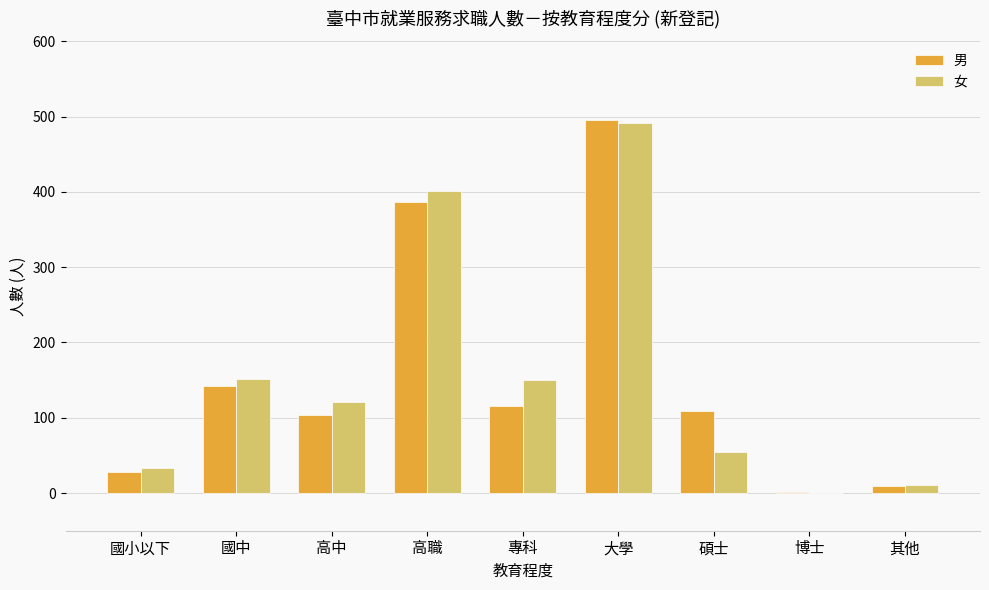

Where does the 女 series first go above 121?

國中